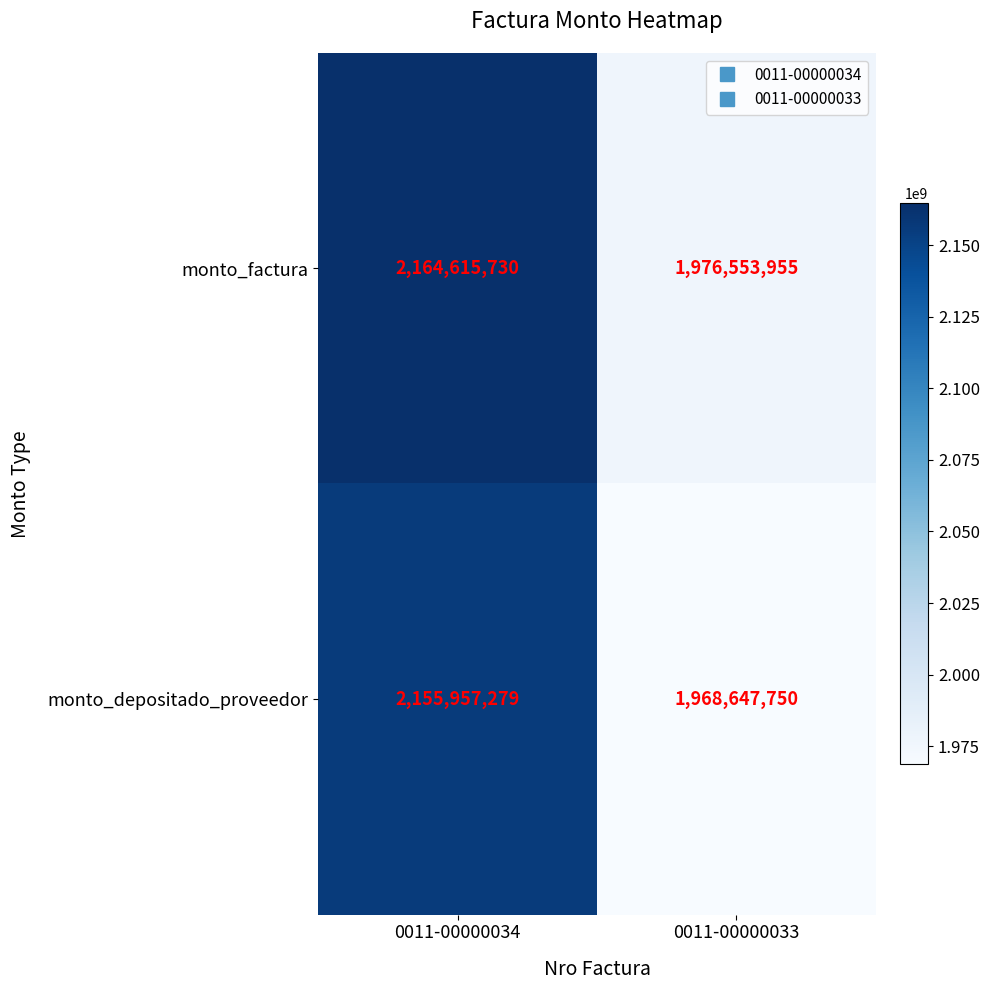

Reading left to right, what are all the values shown in this chart?

monto_factura: 0011-00000034=2164615730	0011-00000033=1976553955
monto_depositado_proveedor: 0011-00000034=2155957279	0011-00000033=1968647750